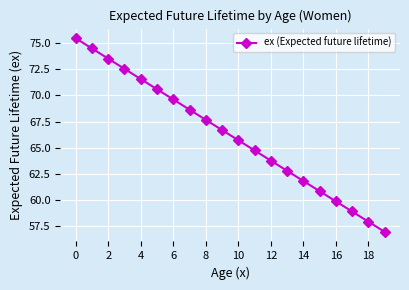

What is the sum of all values?

1324.3